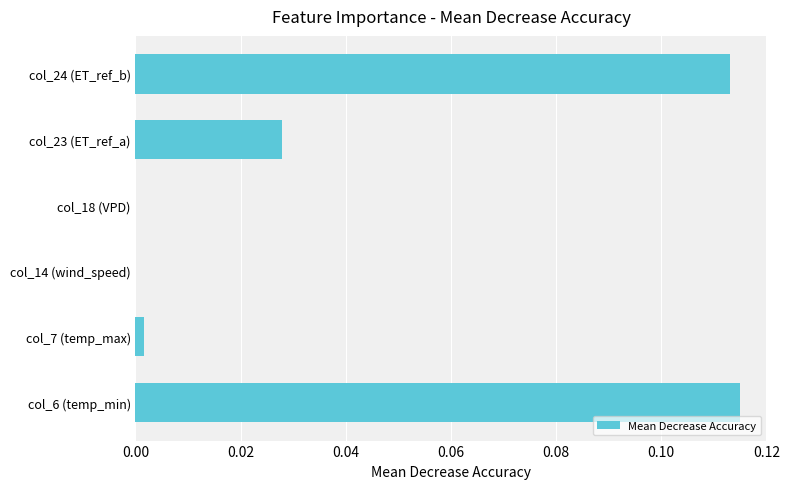

Are the bars horizontal?

Yes